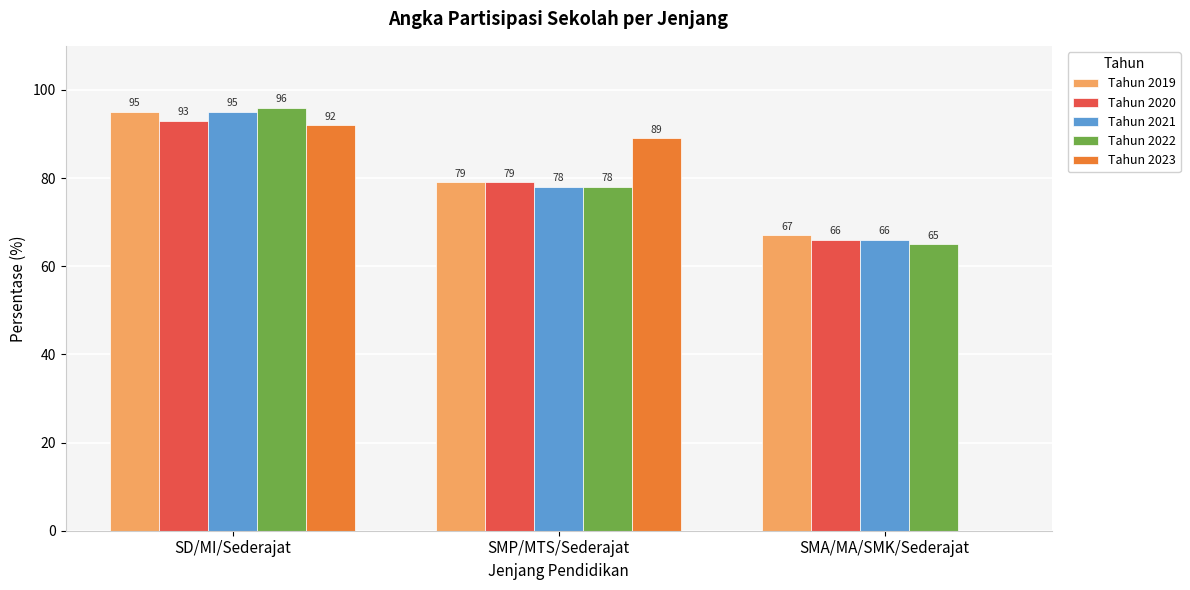

Which series changed the most between SD/MI/Sederajat and SMA/MA/SMK/Sederajat?

Tahun 2023